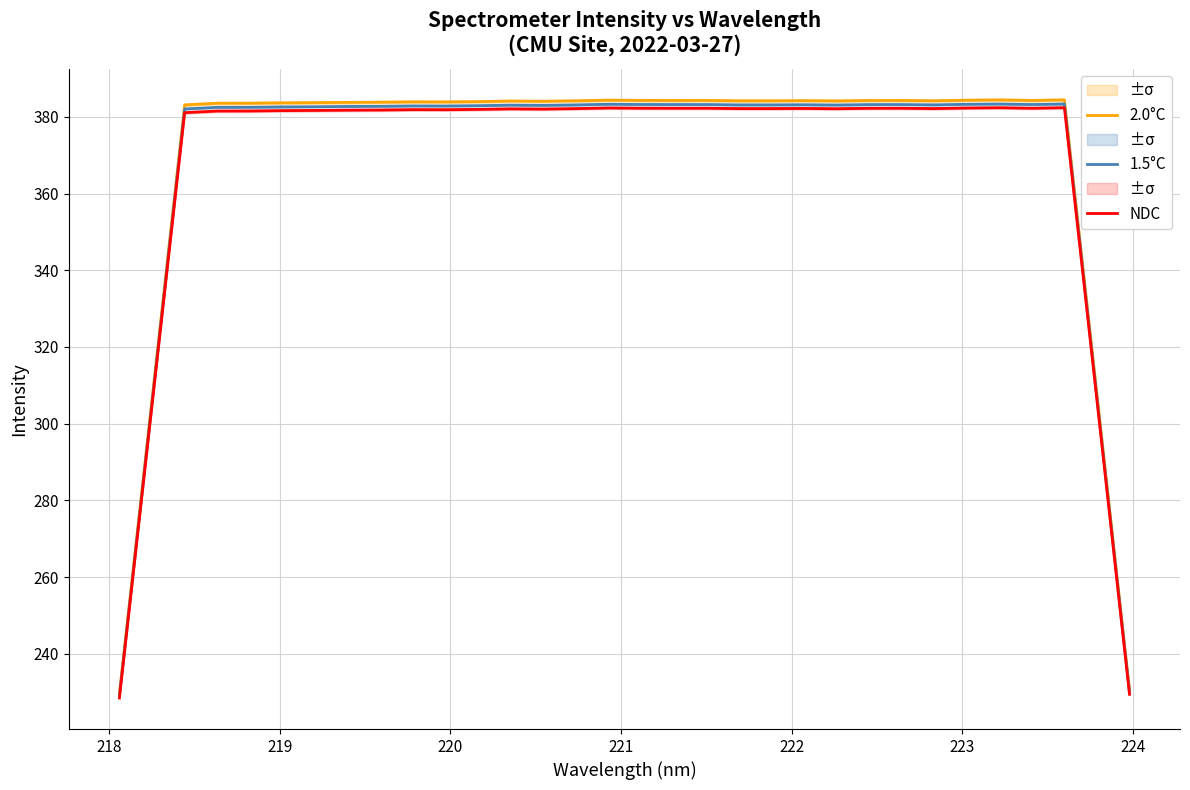

What is the minimum value for 1.5°C?

229.0